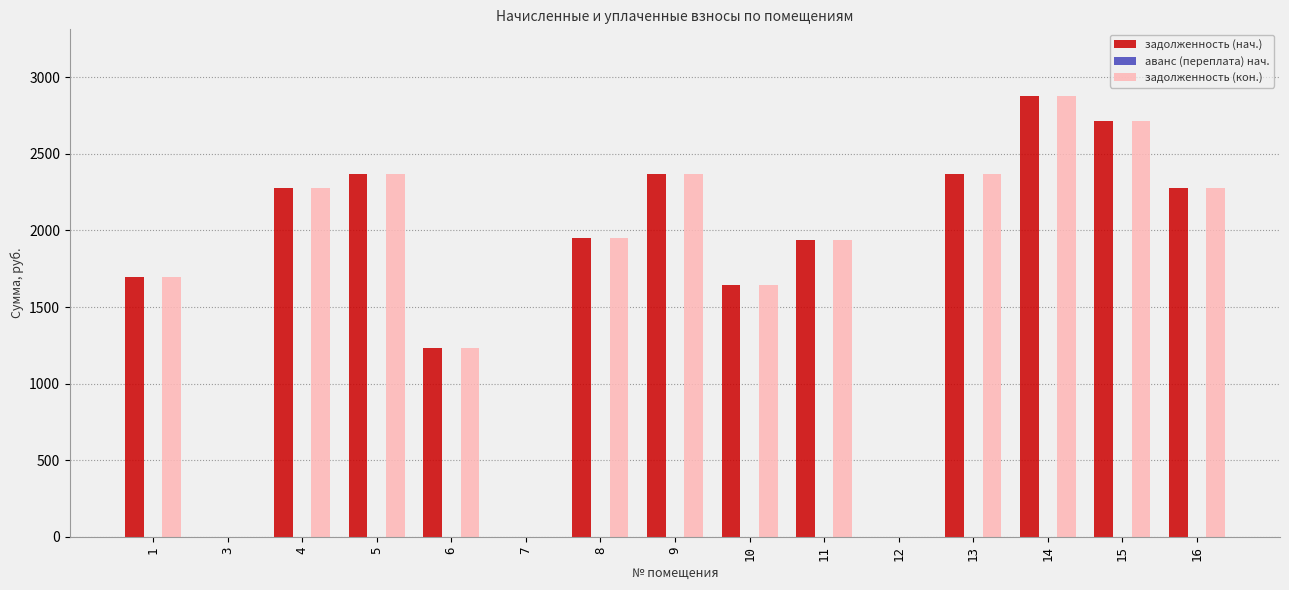

At which category is the sum across all series the highest?

14